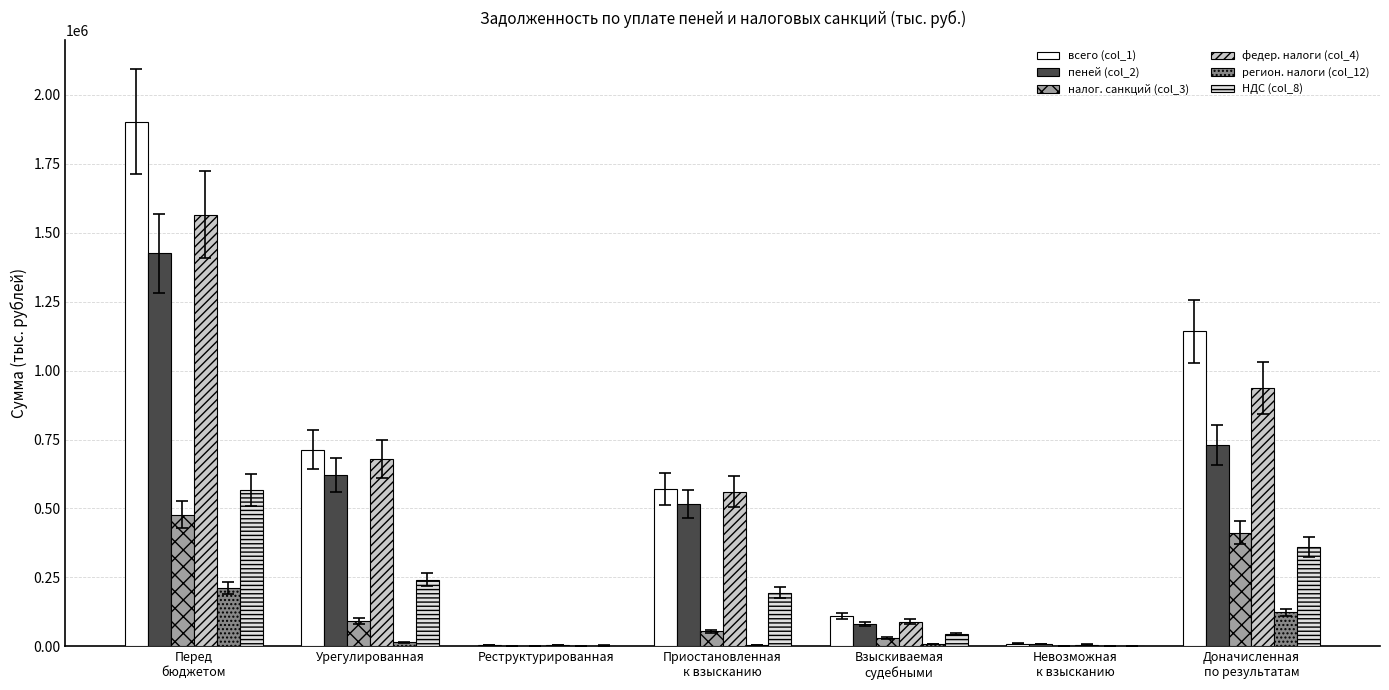

True or false: всего (col_1) has a value of 1136567 at Урегулированная.

False